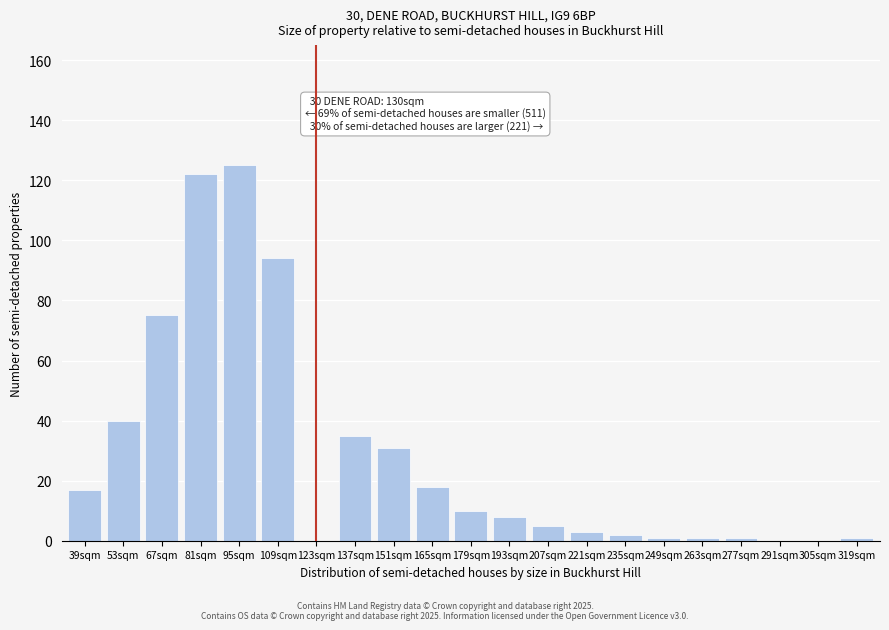

Reading left to right, what are all the values shown in this chart?

39sqm=17	53sqm=40	67sqm=75	81sqm=122	95sqm=125	109sqm=94	123sqm=0	137sqm=35	151sqm=31	165sqm=18	179sqm=10	193sqm=8	207sqm=5	221sqm=3	235sqm=2	249sqm=1	263sqm=1	277sqm=1	291sqm=0	305sqm=0	319sqm=1